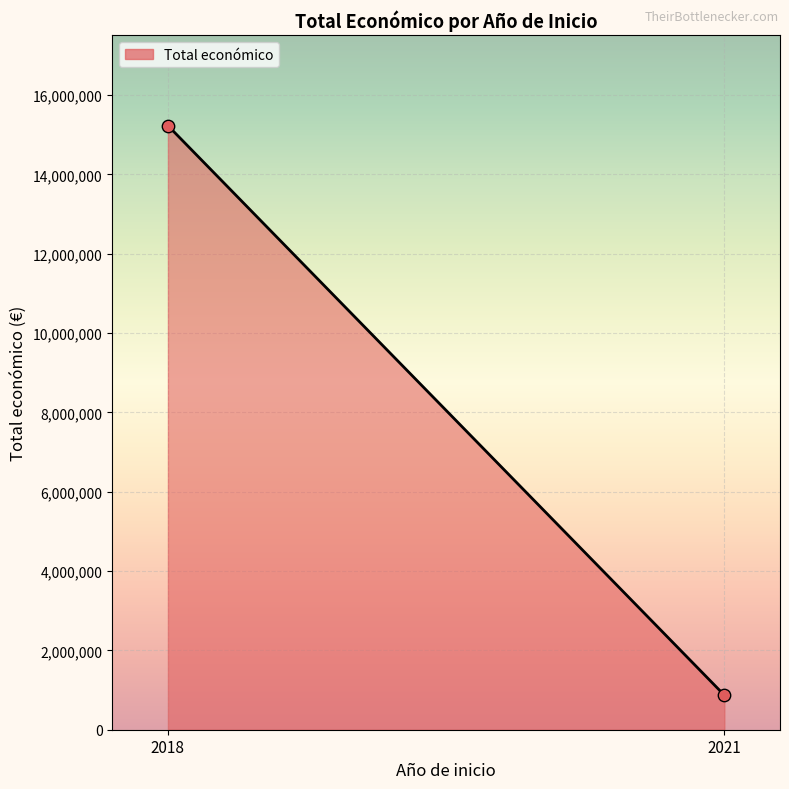

What is the range of Y values (max minus min)?

14359330